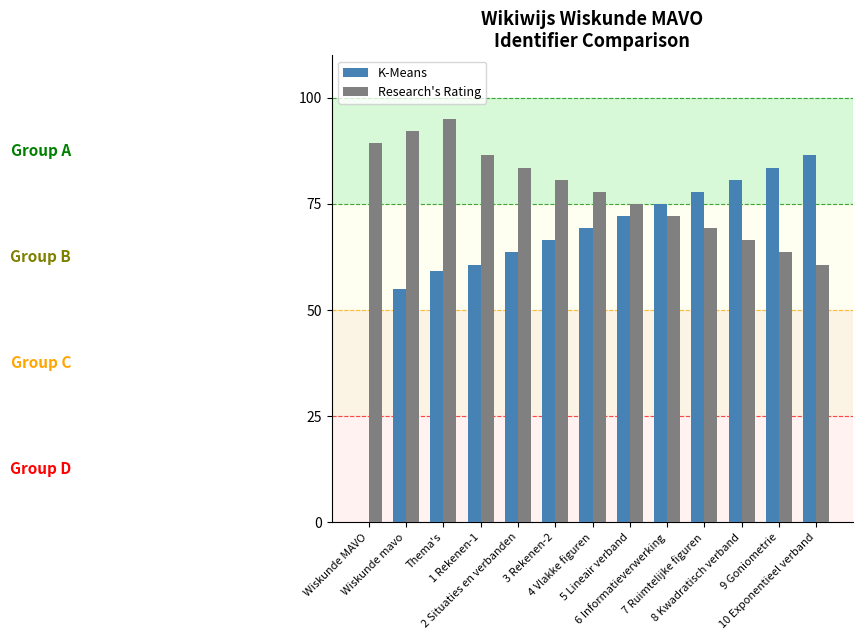

What is the sum of the Research's Rating values at 6 Informatieverwerking and 5 Lineair verband?

147.1